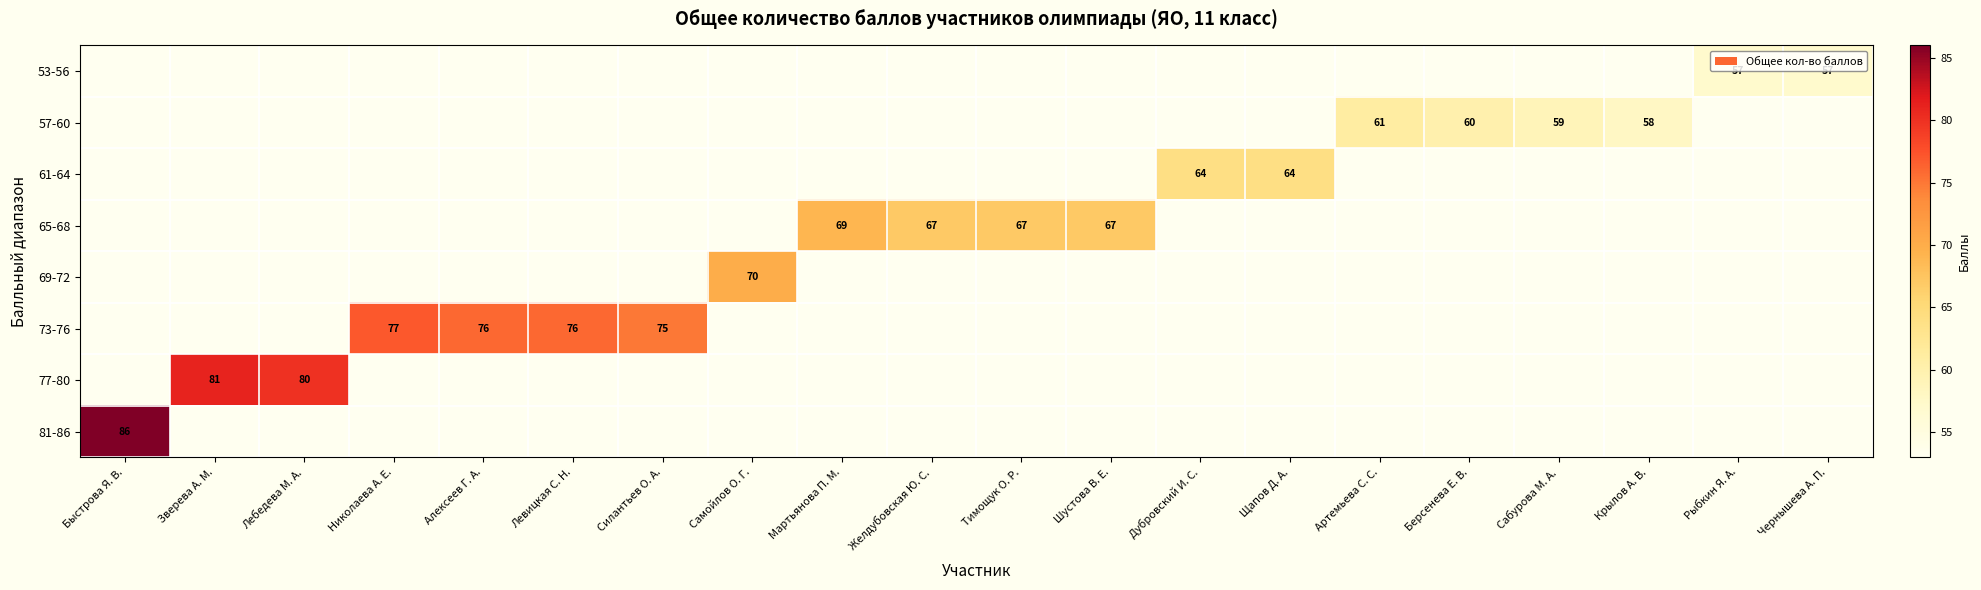

Count the number of categories in the chart.

20